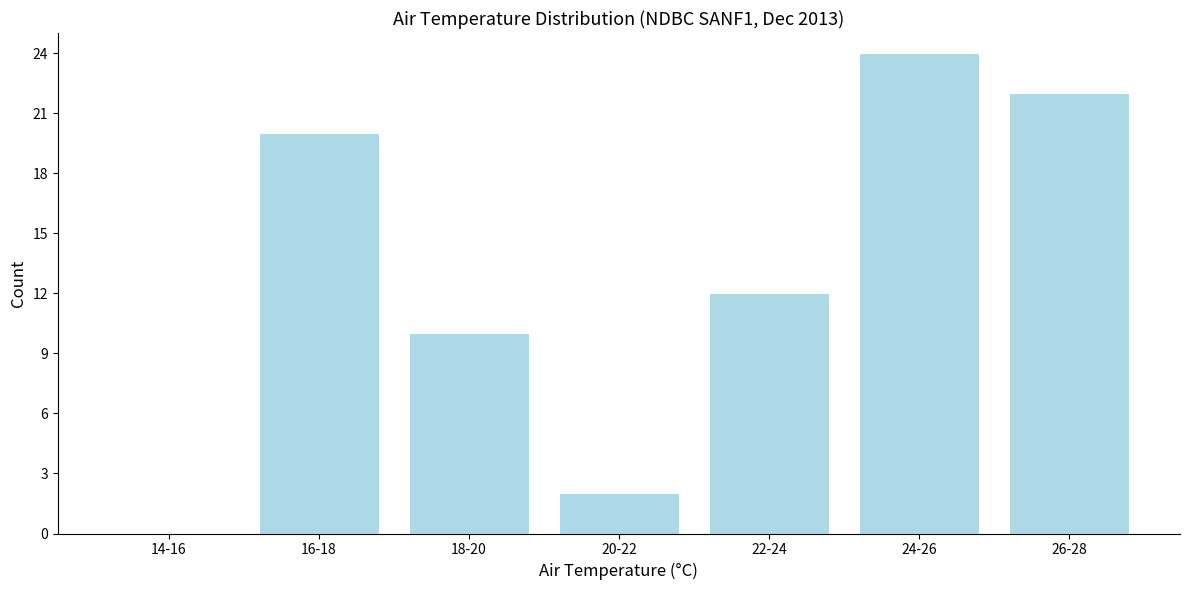

Reading right to left, transcribe all the data shown in this chart.

26-28=22	24-26=24	22-24=12	20-22=2	18-20=10	16-18=20	14-16=0